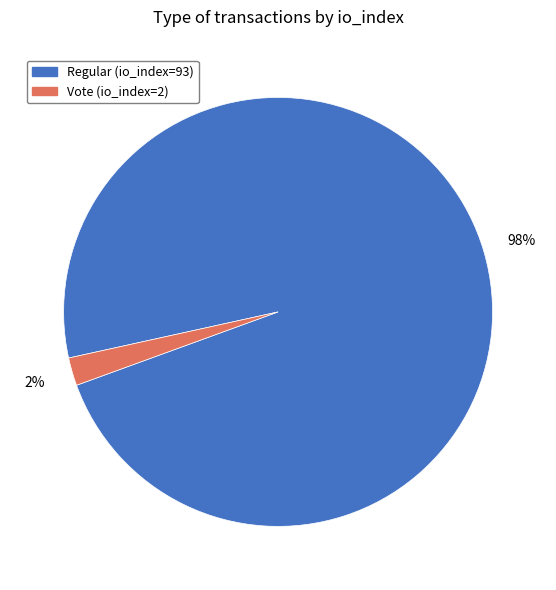

To the nearest percent, what is the difference between the Vote (io_index=2) and Regular (io_index=93) slice percentages?

96%